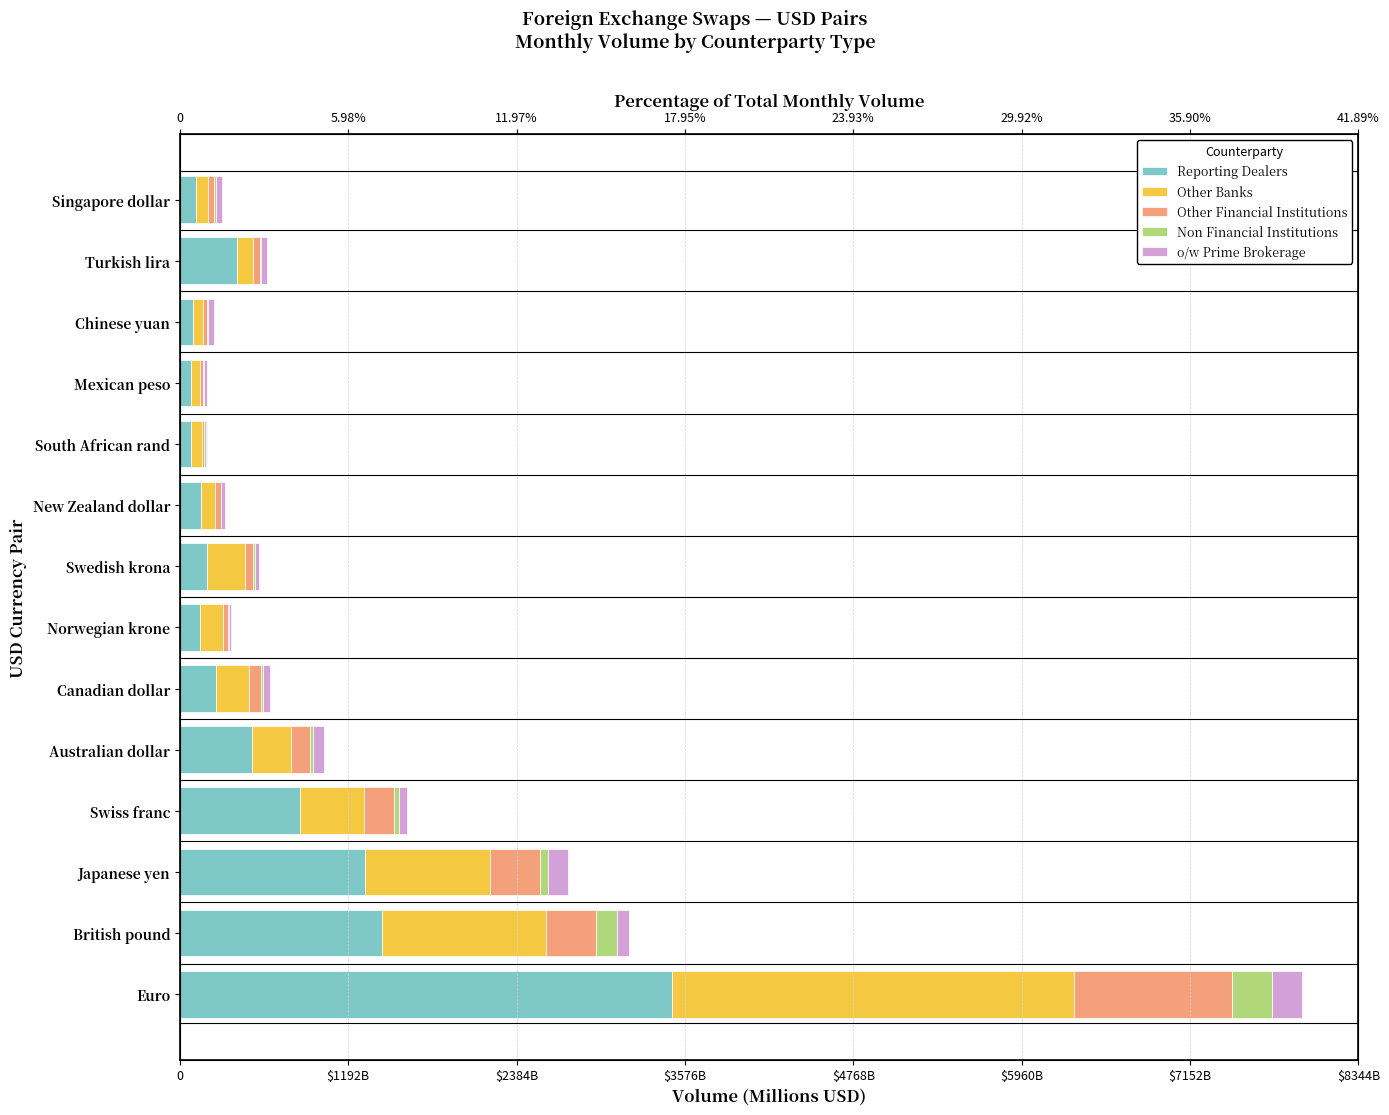

Rank the series at British pound from lowest to highest value.

o/w Prime Brokerage, Non Financial Institutions, Other Financial Institutions, Other Banks, Reporting Dealers